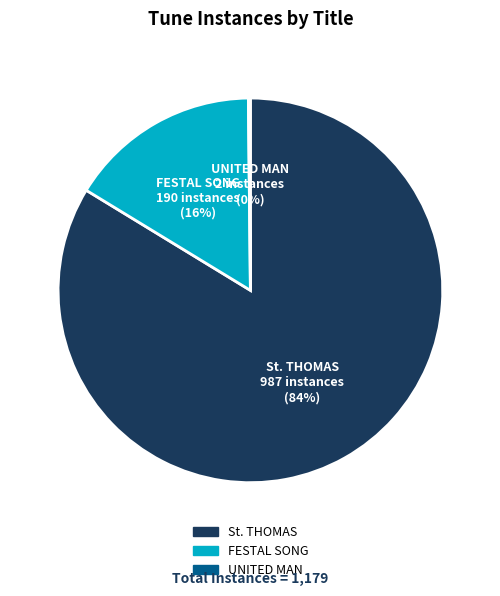

To the nearest percent, what is the average slice percentage?

33%